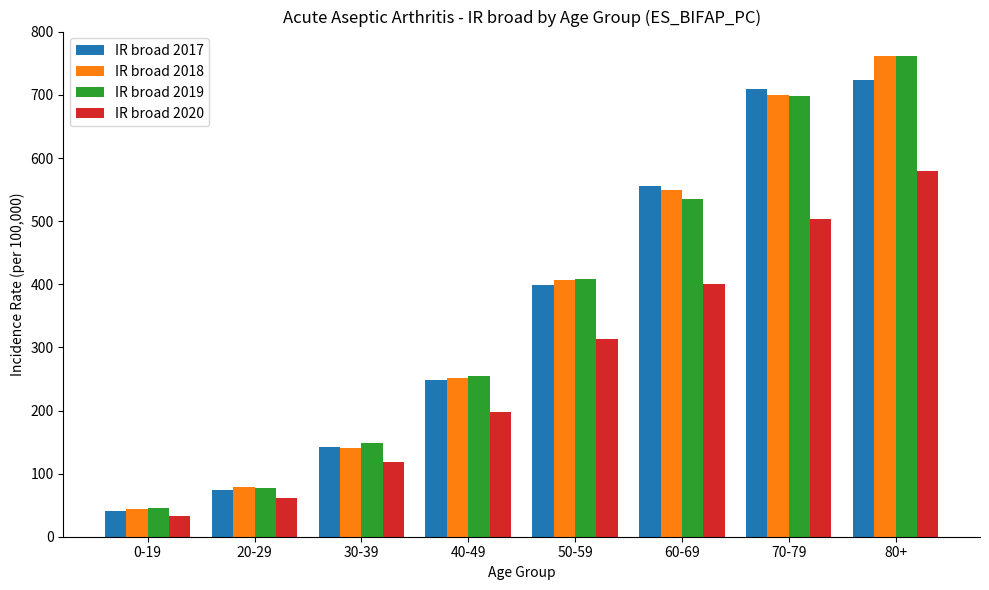

What is the label of the 6th bar from the left?

60-69